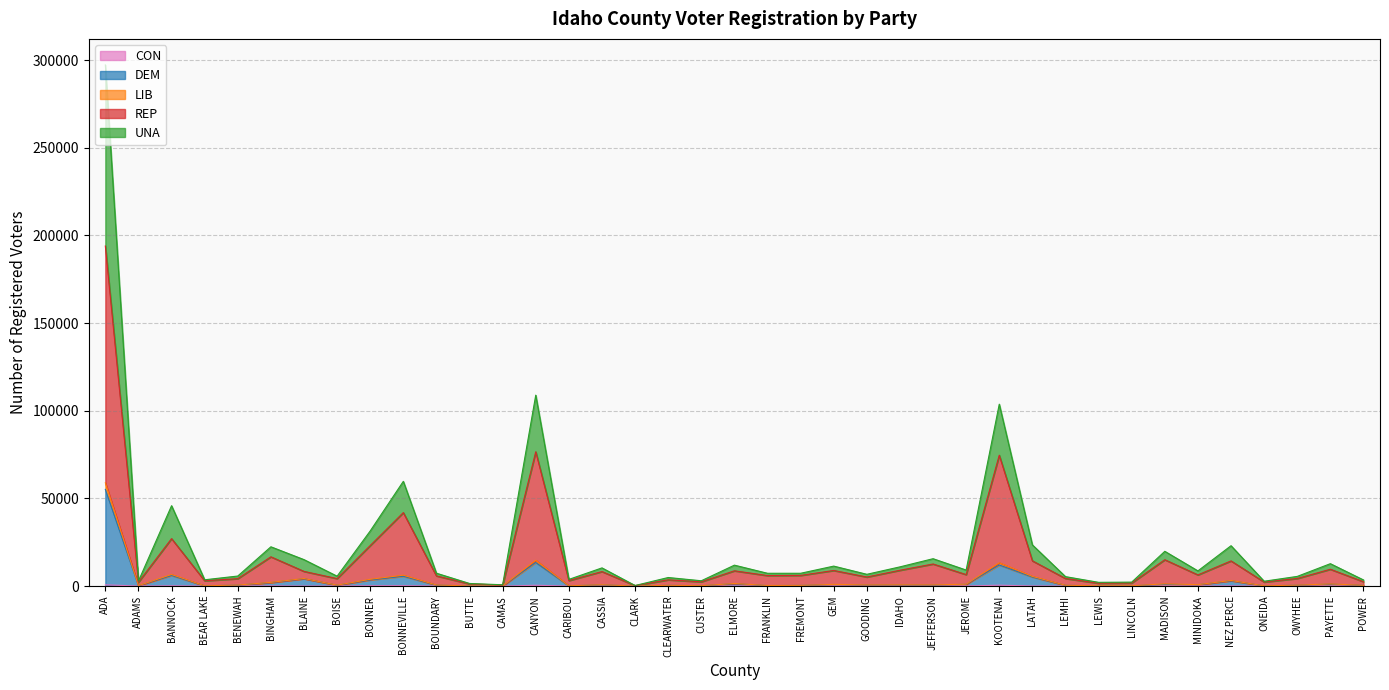

How many series are shown in this chart?

5